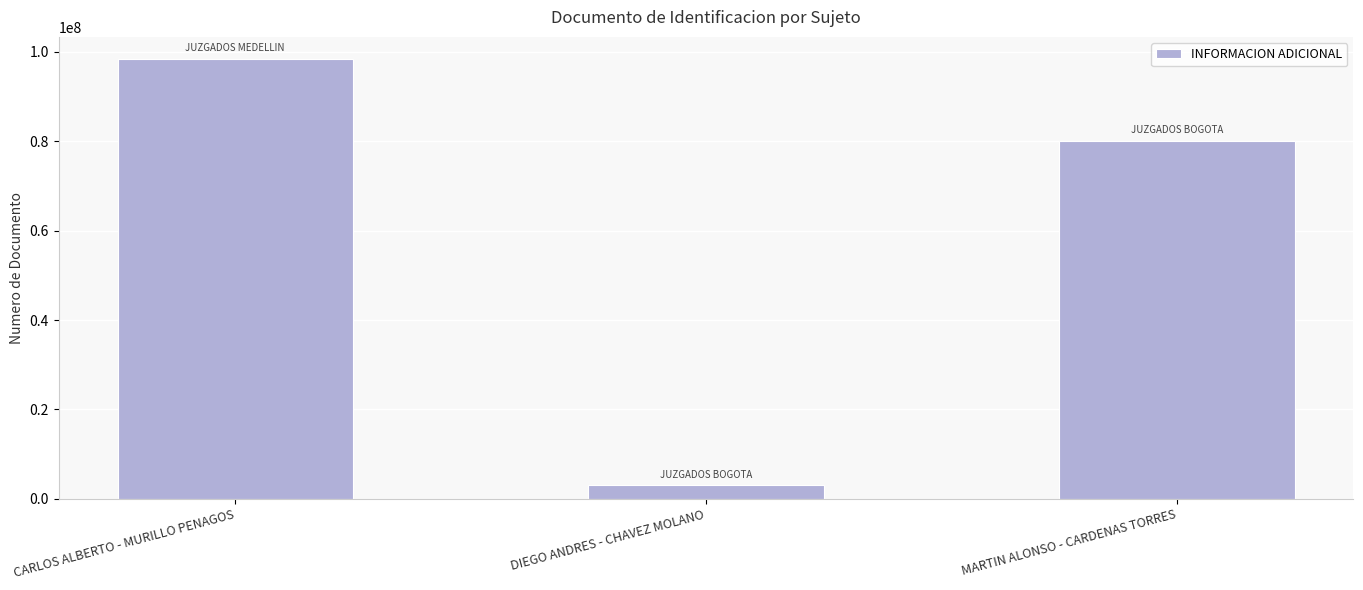

Which category has the highest value across all series?

CARLOS ALBERTO - MURILLO PENAGOS